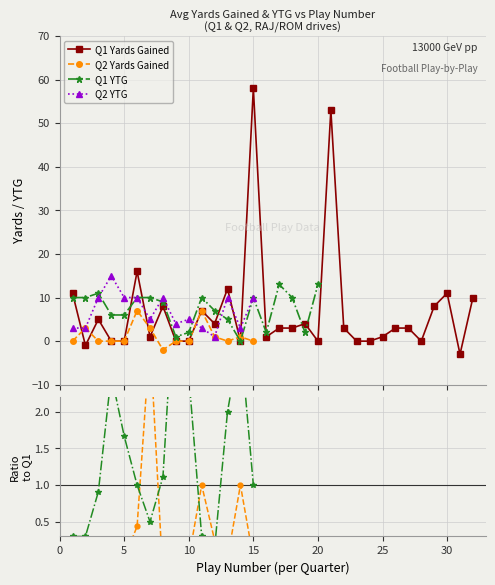

What is the spread (max minus min) of values at 14?

3